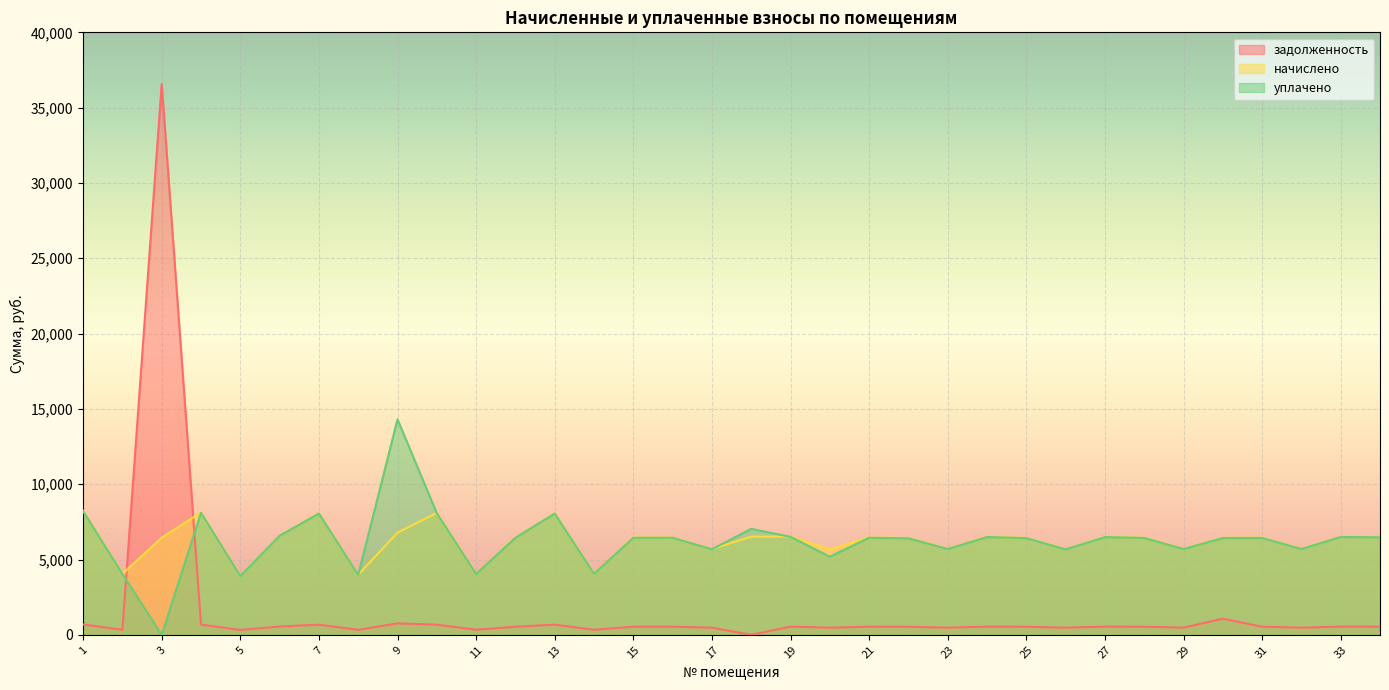

Where is the first local minimum for начислено?

2